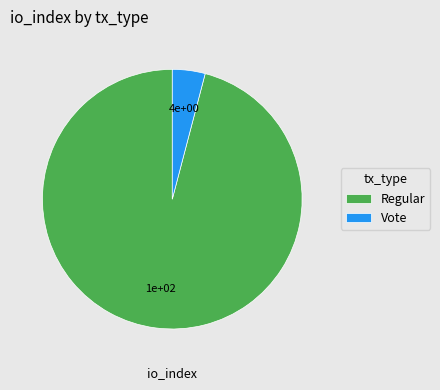

Rank the categories by value from highest to lowest.

Regular, Vote